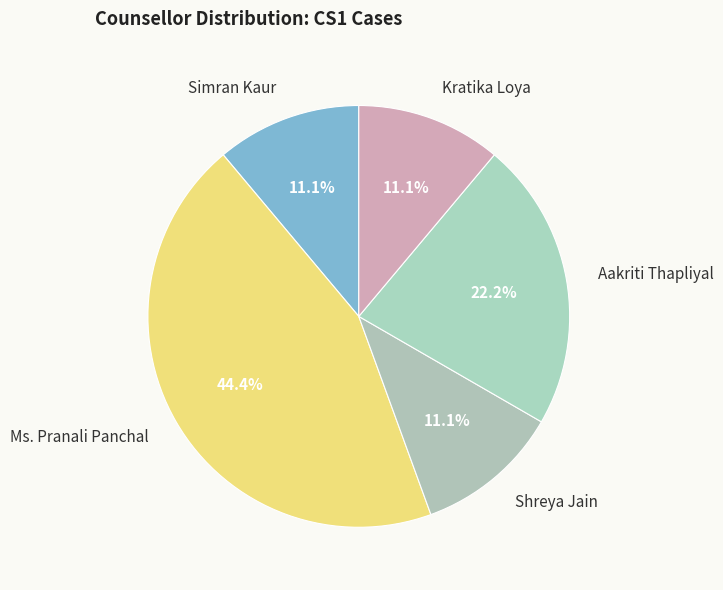

What percentage is NOT represented by Simran Kaur?

88.9%